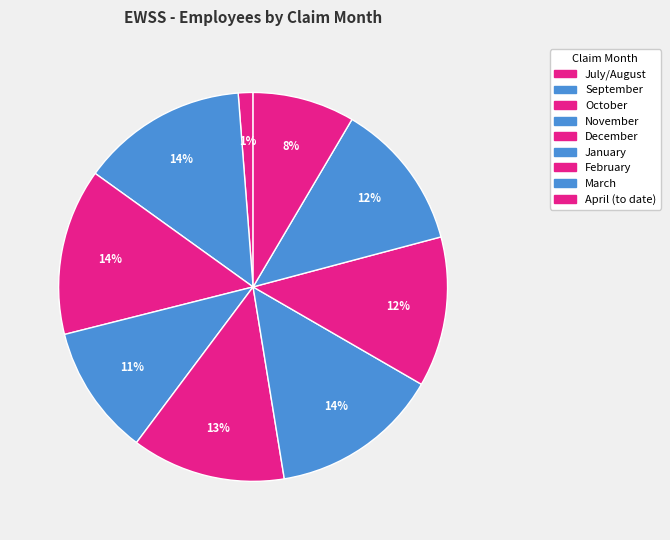

Does any single category account for the majority?

No